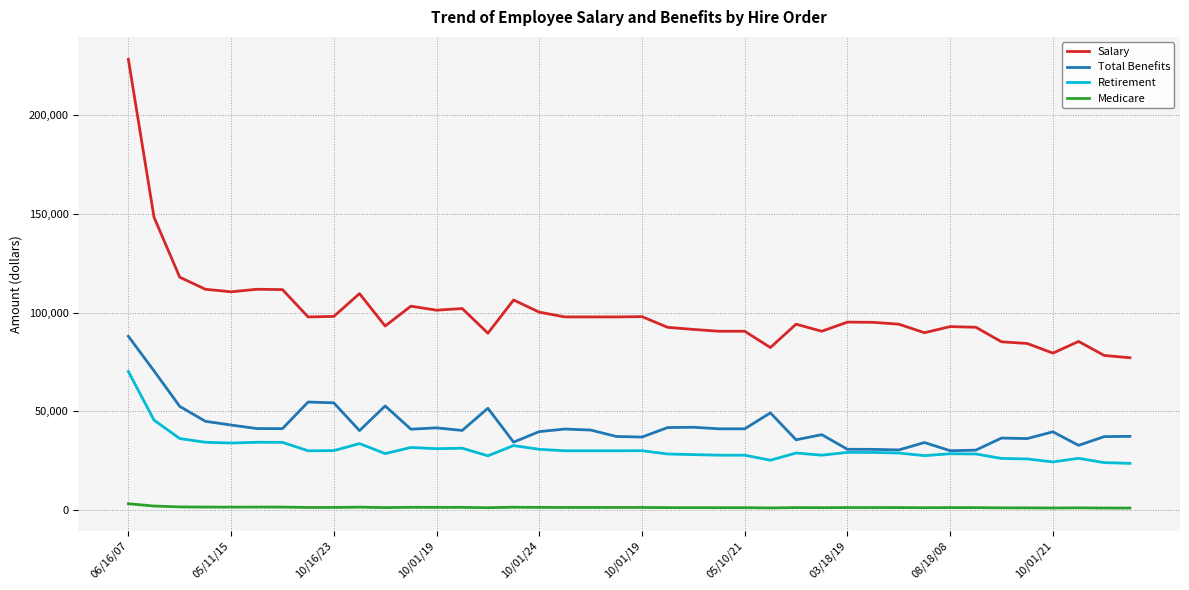

True or false: Retirement and Medicare cross at least once.

False